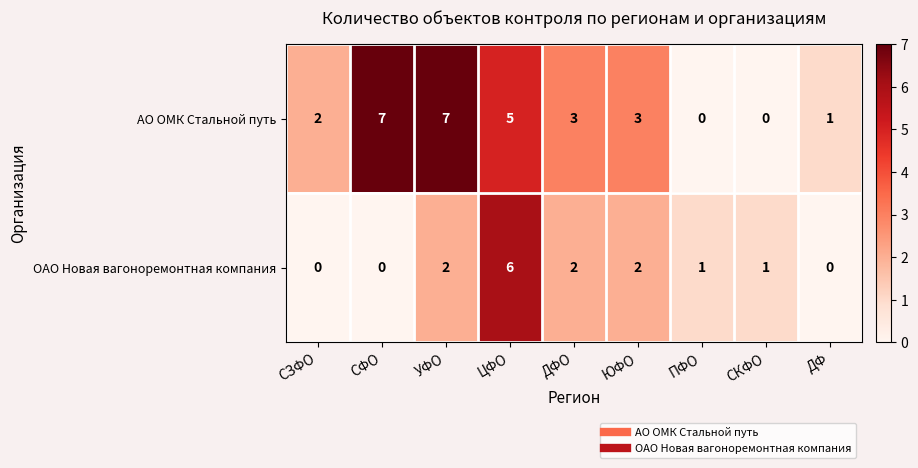

Reading left to right, extract all data points from this chart.

АО ОМК Стальной путь: 2	7	7	5	3	3	0	0	1
ОАО Новая вагоноремонтная компания: 0	0	2	6	2	2	1	1	0